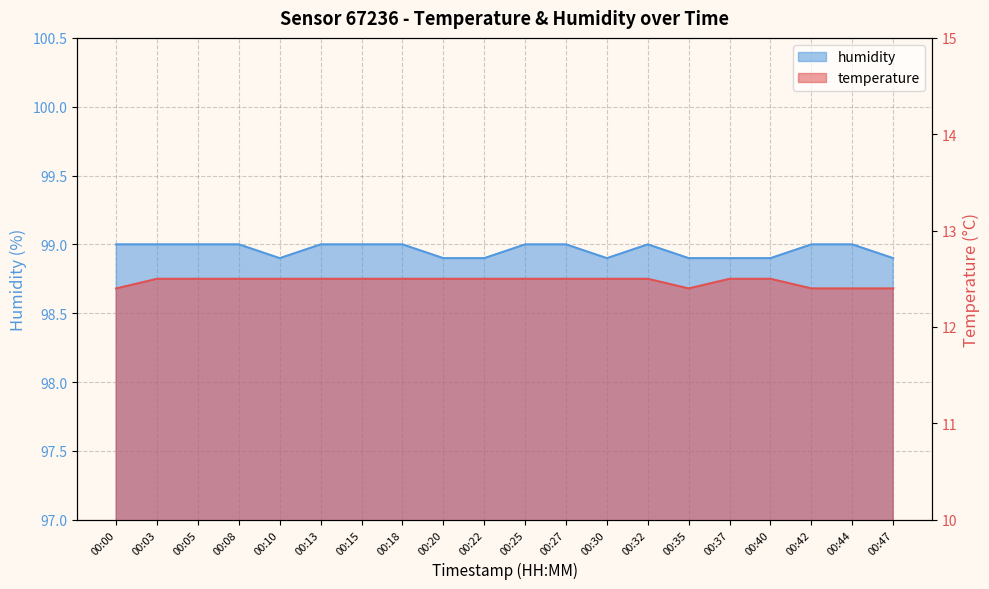

Which has a higher value, 00:37 or 00:44?

00:37